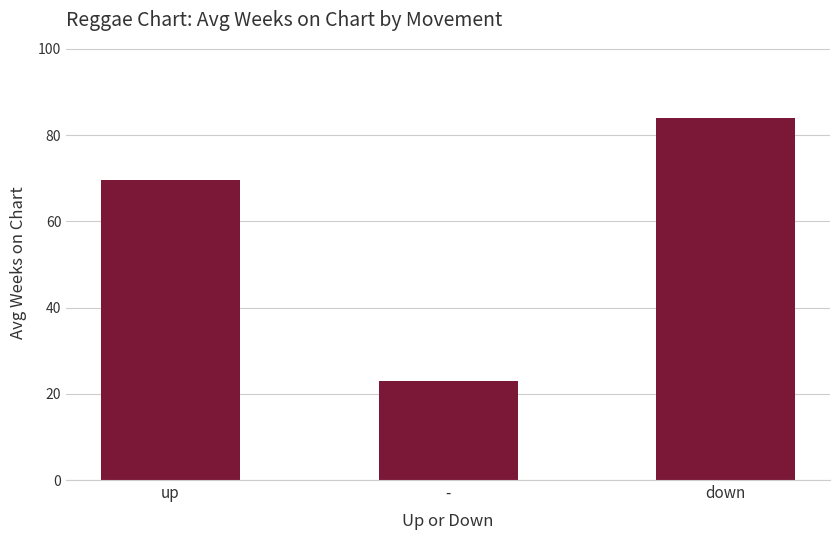

How many data points does each series have?

3